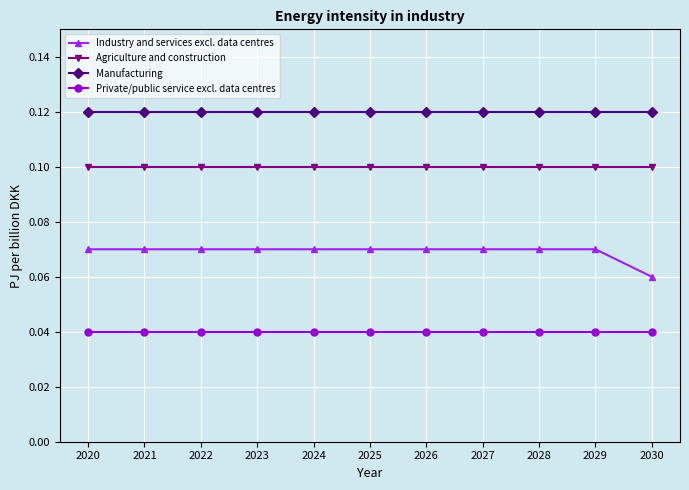

How many categories are shown in the chart?

11